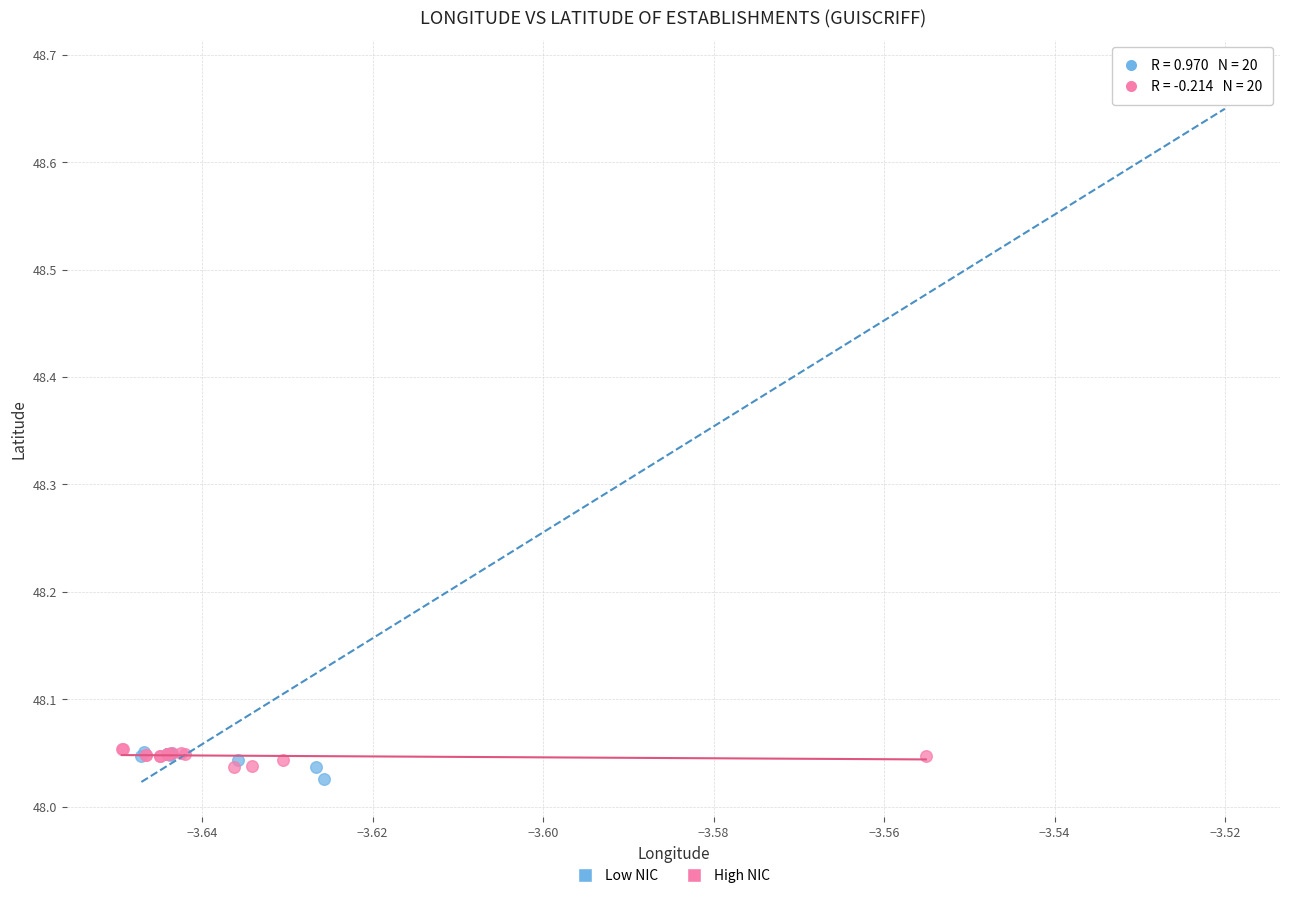

Which series has the largest Y range (max minus min)?

Low NIC